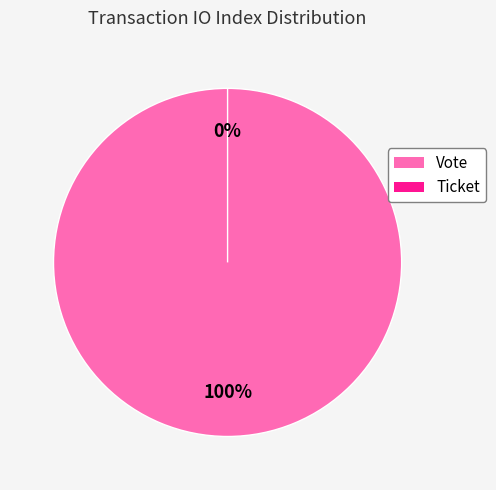

How much of the chart is everything except Ticket?

100.0%